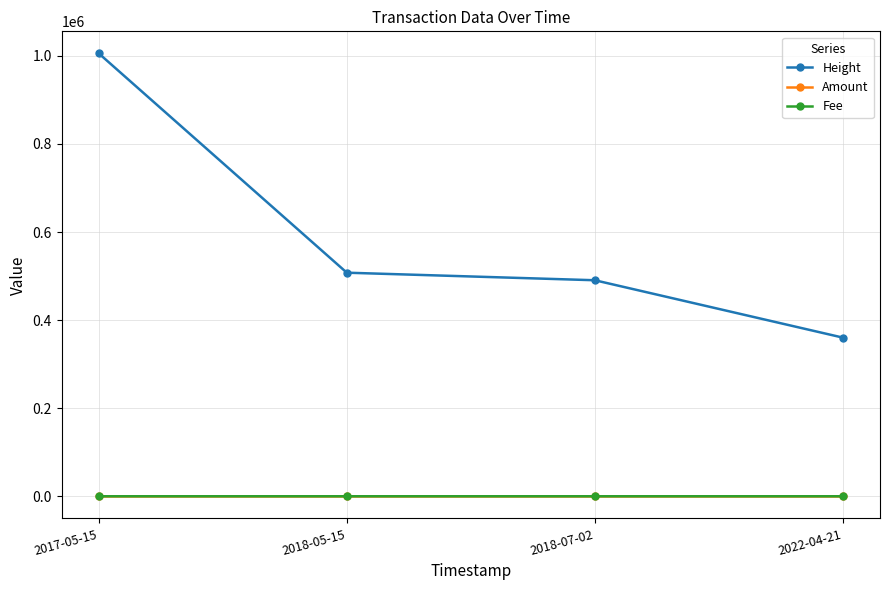

Is the value of Amount at 2017-05-15 greater than the value of Height at 2018-07-02?

No